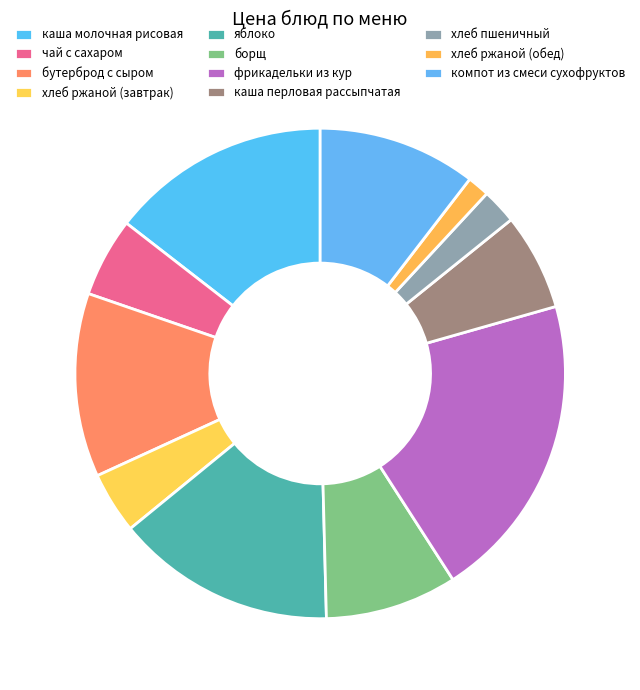

What is the total percentage of бутерброд с сыром and хлеб пшеничный?

14.4%